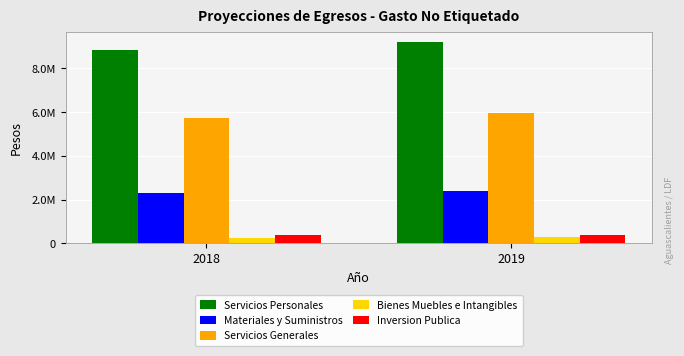

Rank the series by their maximum value, from highest to lowest.

Servicios Personales, Servicios Generales, Materiales y Suministros, Inversion Publica, Bienes Muebles e Intangibles